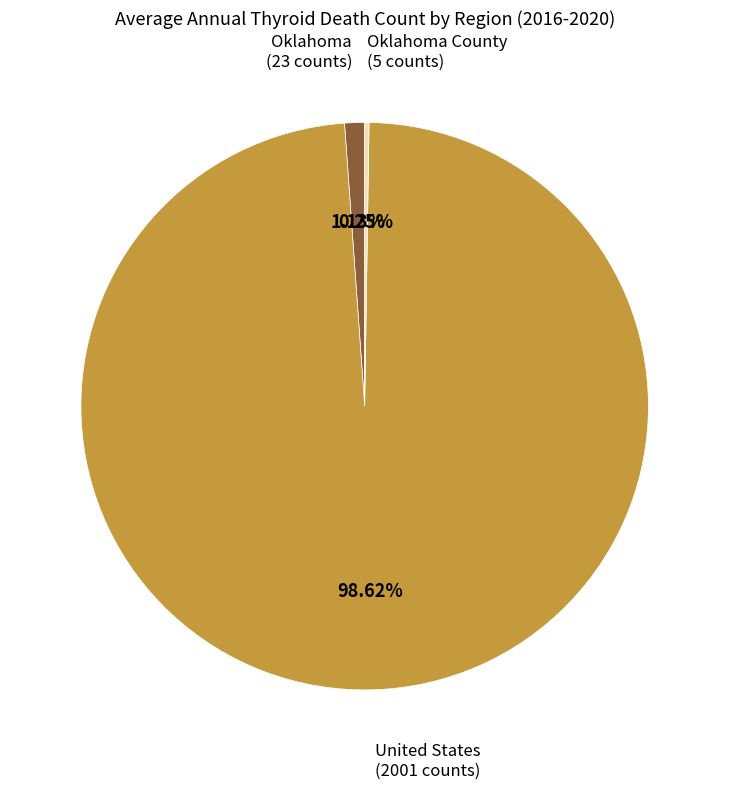

Combined, do Oklahoma and United States account for over 50%?

Yes